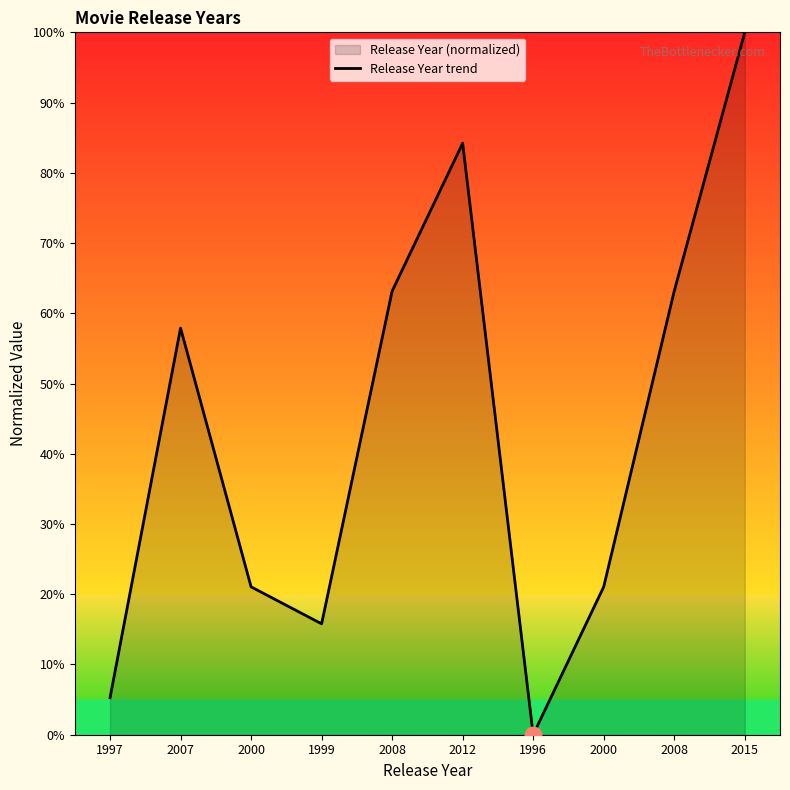

Where does the data first go above 57?

2007